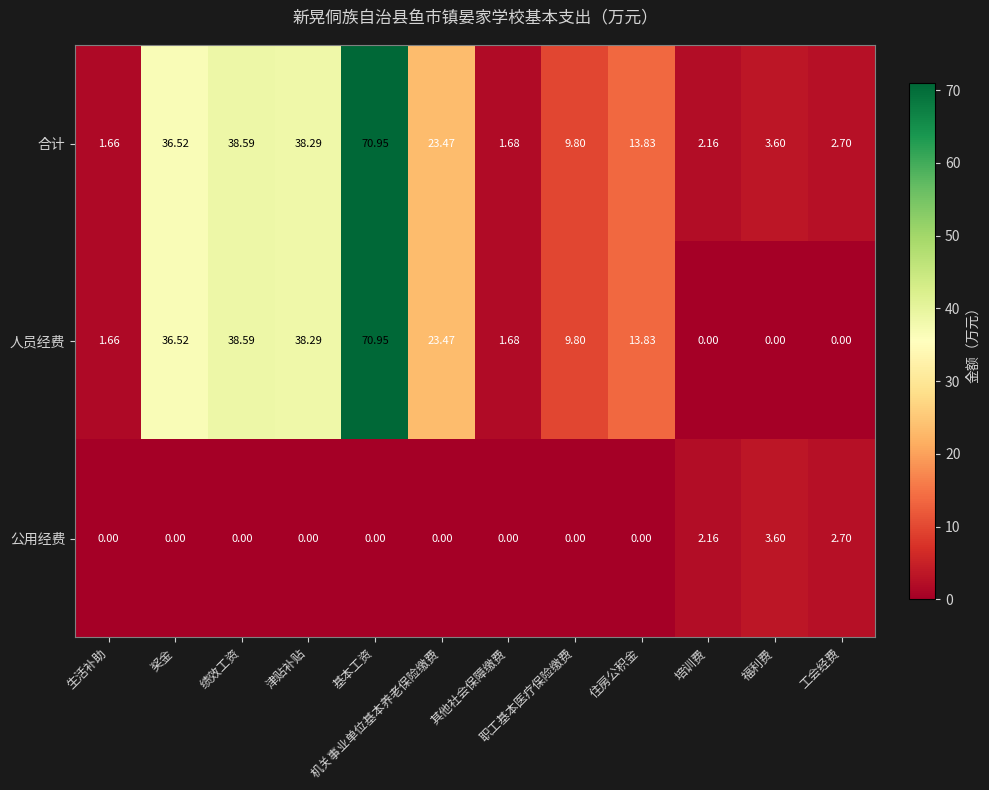

Where does the 合计 series first go above 13?

奖金